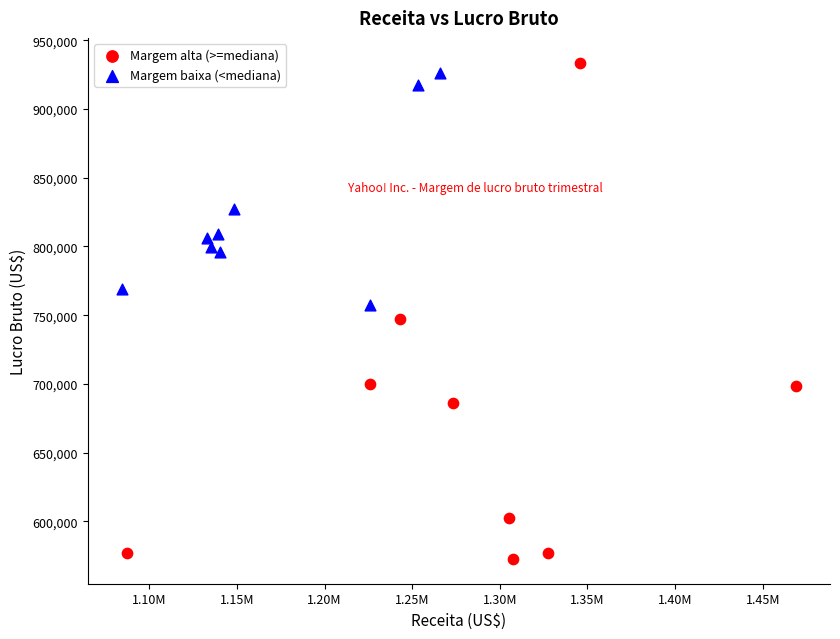

Which series reaches the minimum Y coordinate?

Margem alta (>=mediana)